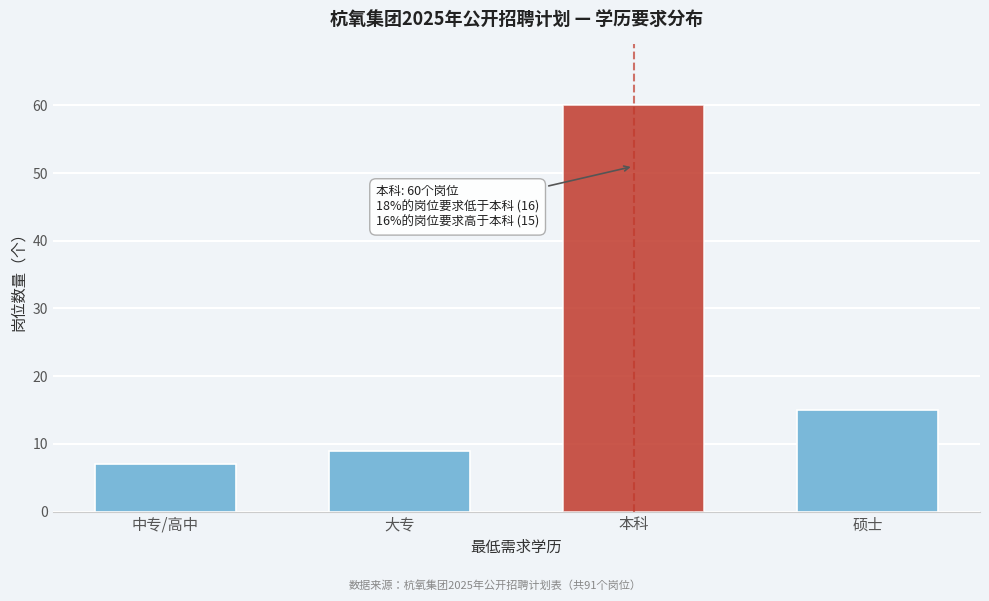

Reading left to right, transcribe all the data shown in this chart.

7	9	60	15